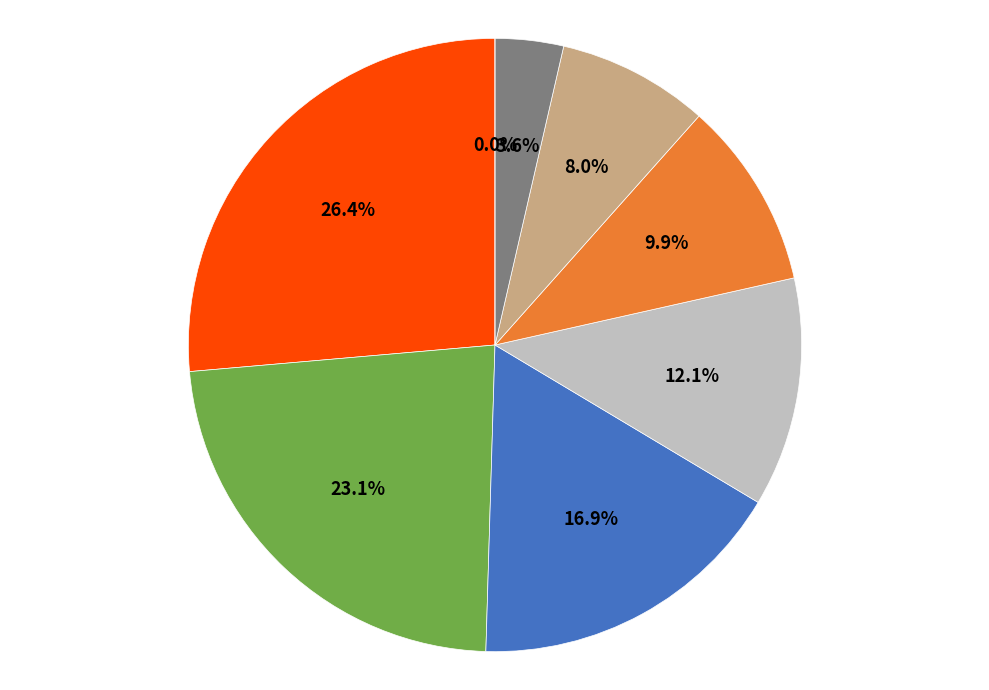

True or false: 156c accounts for 20% of the total.

False